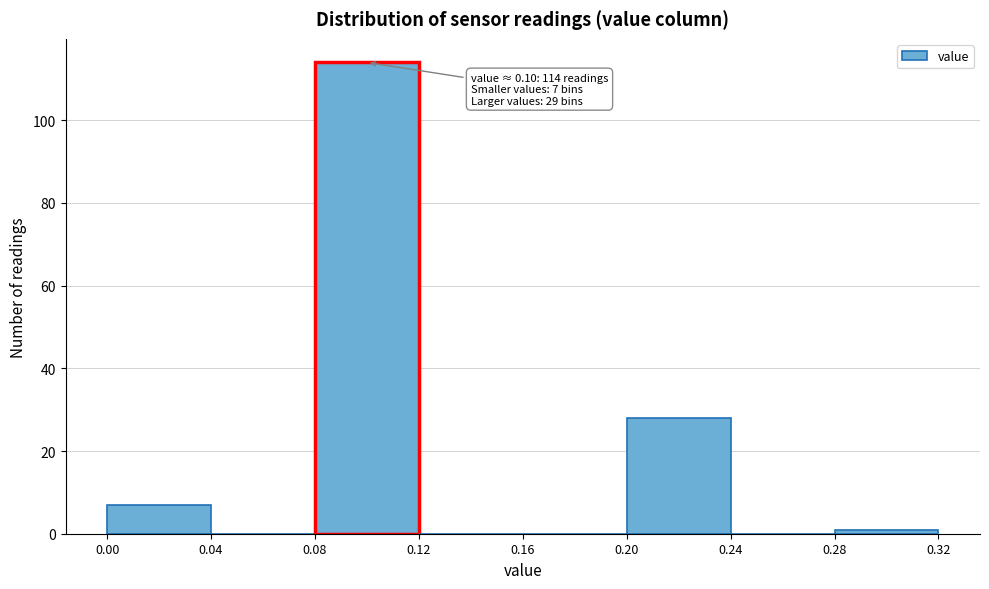

Which range on the x-axis has the tallest bar?

0.08 to 0.12